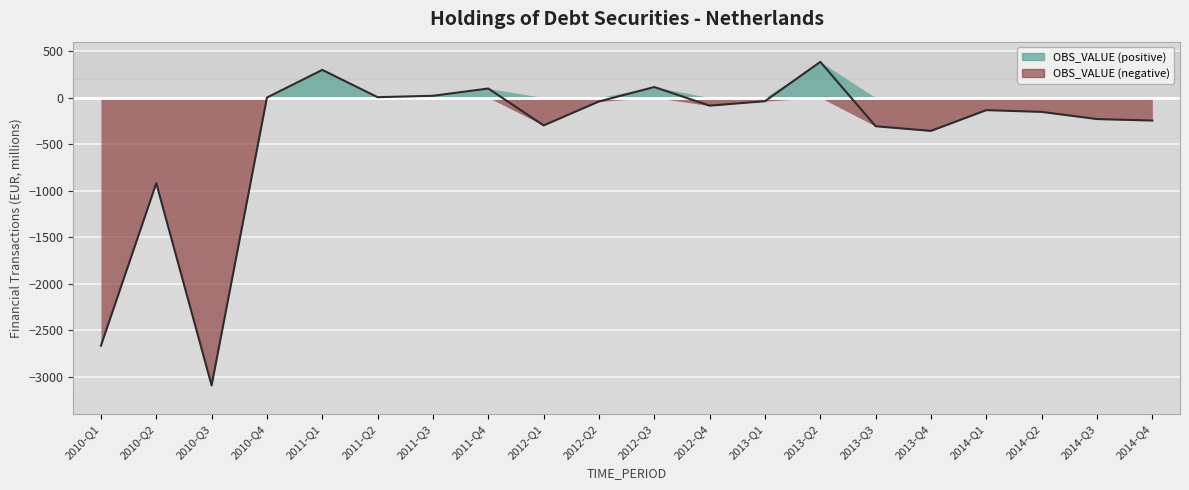

What is the label of the 3rd point from the left?

2010-Q3